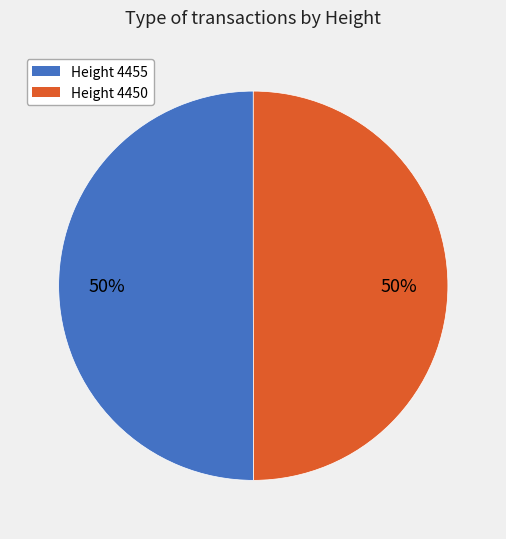

True or false: Height 4455 accounts for 50% of the total.

True